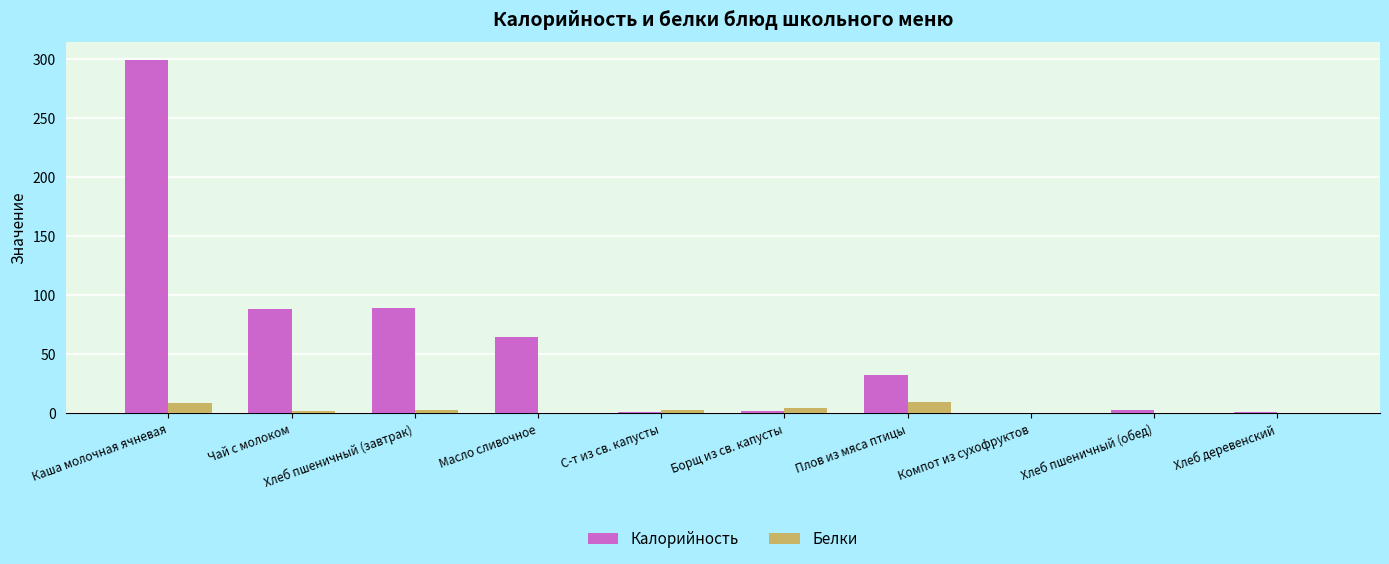

Does the chart contain stacked bars?

No